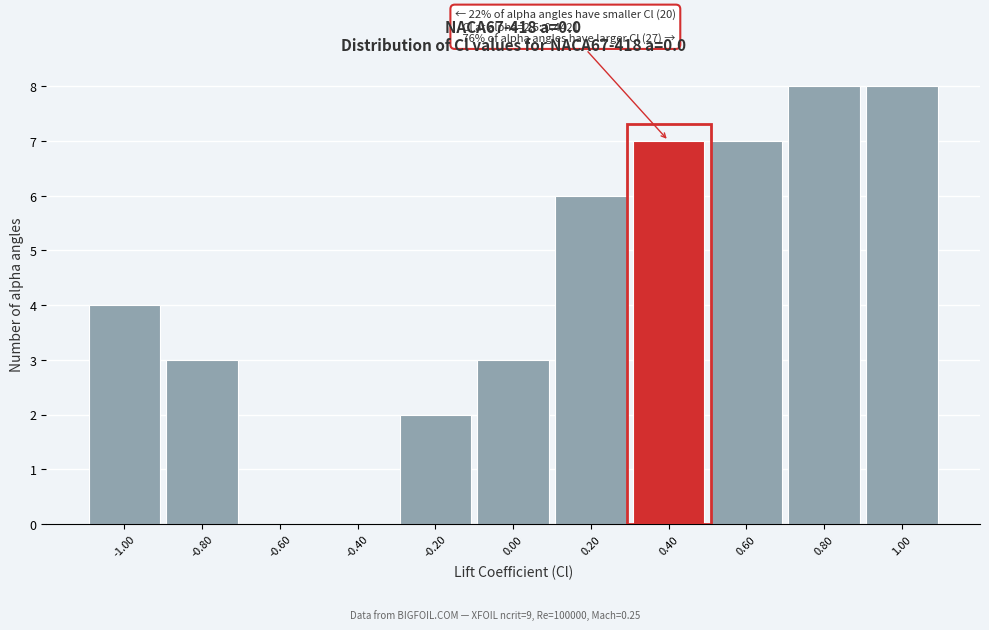

Reading right to left, extract all data points from this chart.

1.00=8	0.80=8	0.60=7	0.40=7	0.20=6	0.00=3	-0.20=2	-0.40=0	-0.60=0	-0.80=3	-1.00=4